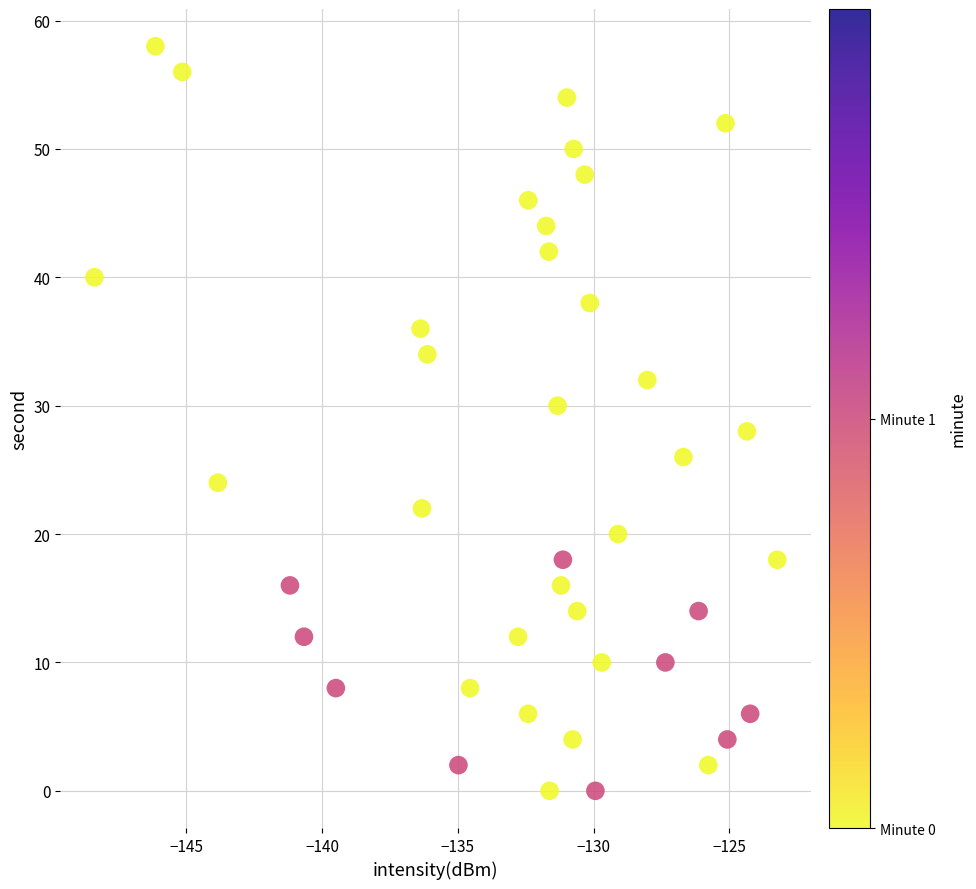

What is the range of Y values (max minus min)?

58